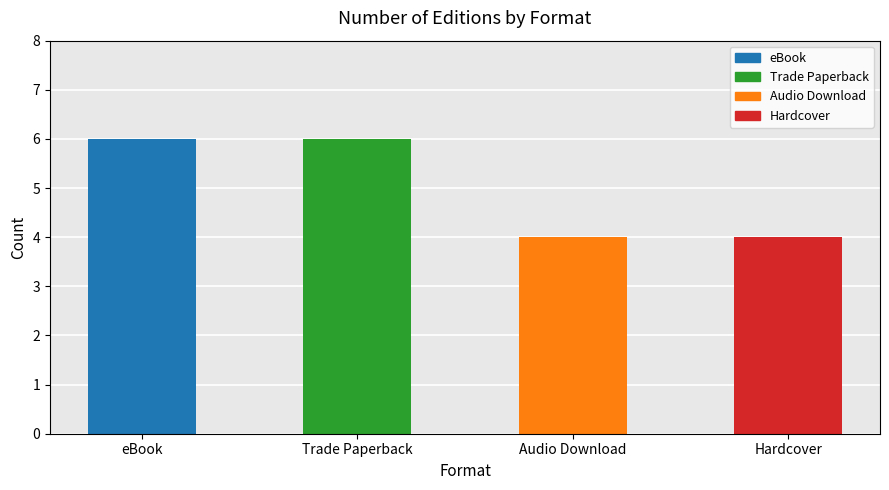

What is the sum of the values at Trade Paperback and Audio Download?

10